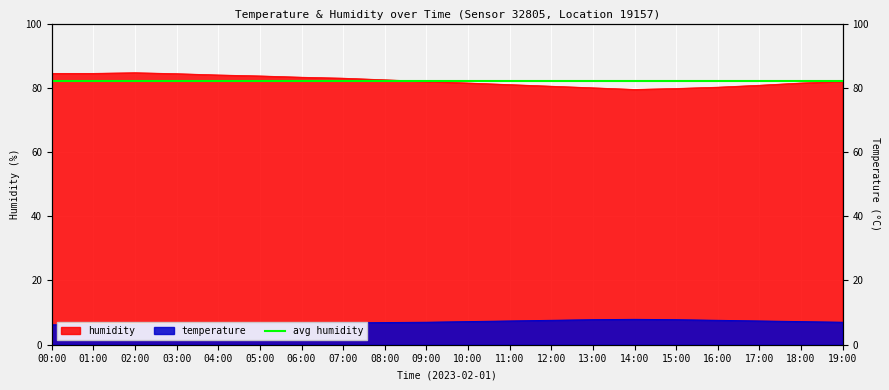

At how many categories does at least one series exceed 25?

20